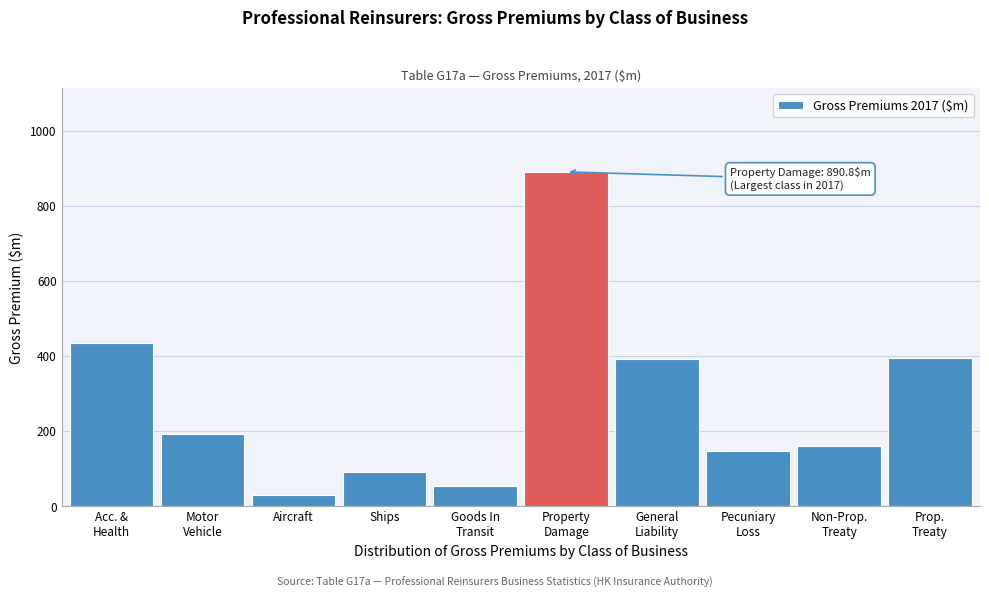

What is the greatest value displayed?

890.8